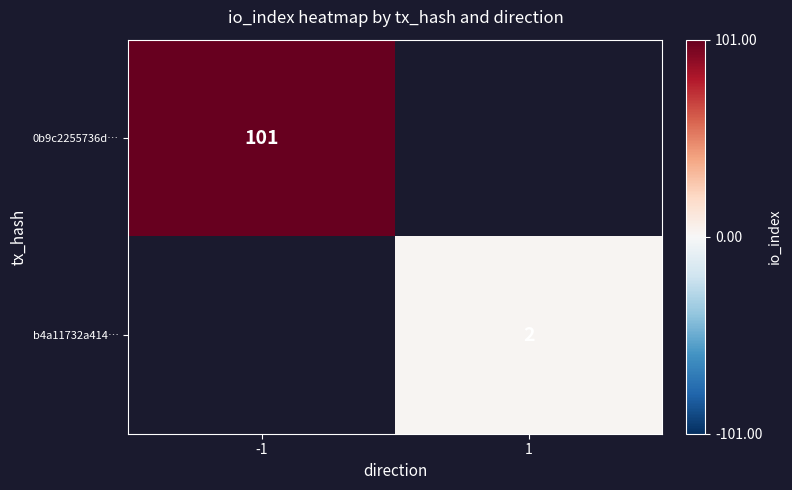

Is the value of 0b9c2255736d… at -1 greater than the value of b4a11732a414… at 1?

Yes